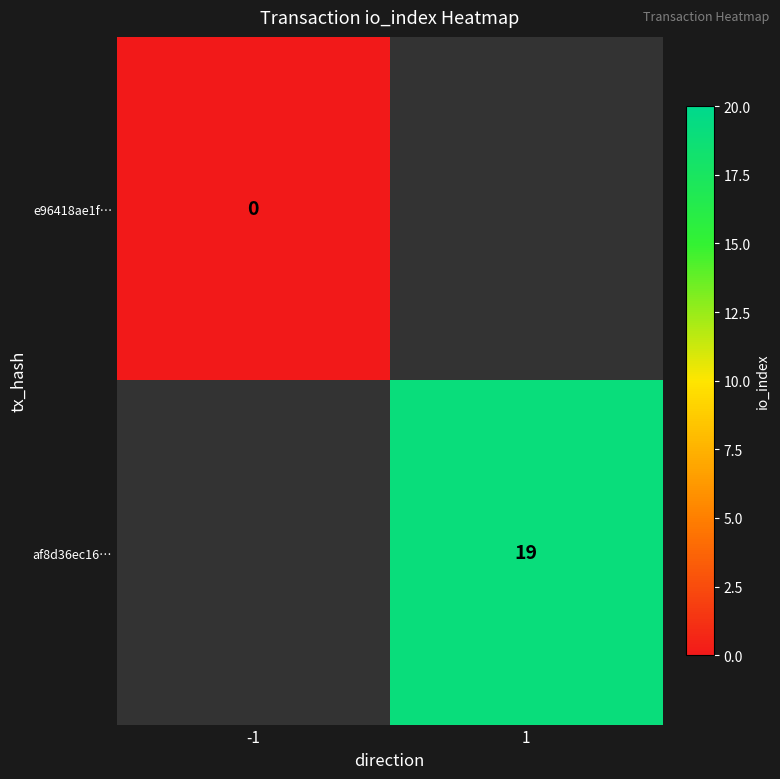

The value of af8d36ec16… at 1 is 19. True or false?

True